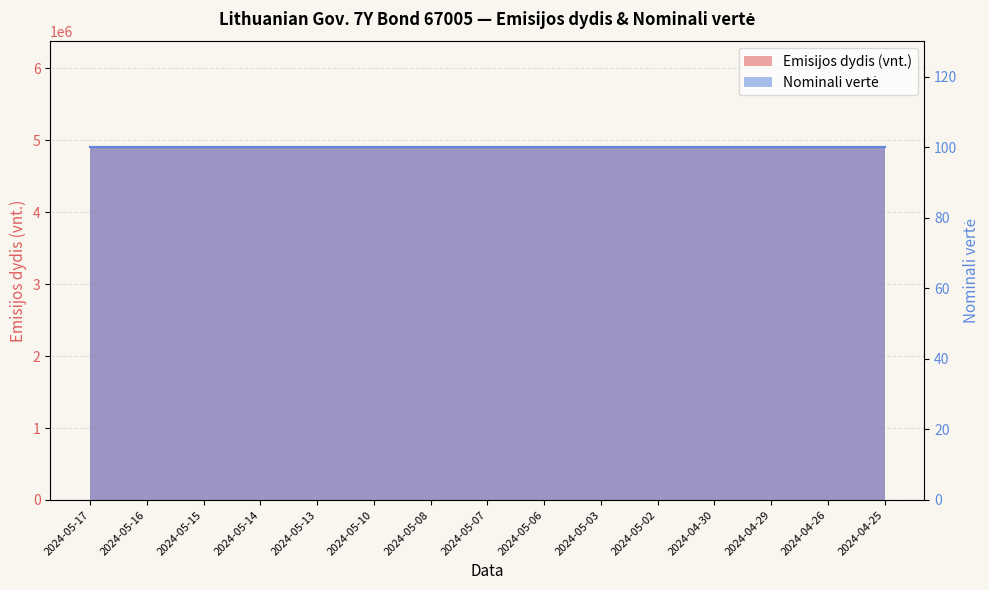

At which label is Nominali vertė closest to 100?

2024-05-17